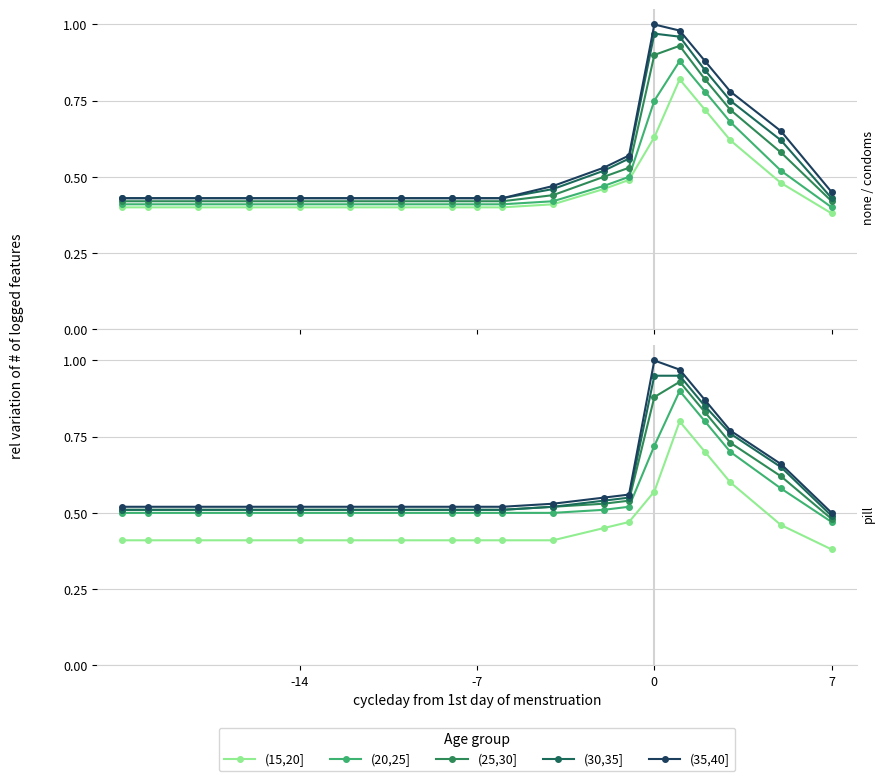

True or false: (20,25] has more than 1 interior local peaks.

False